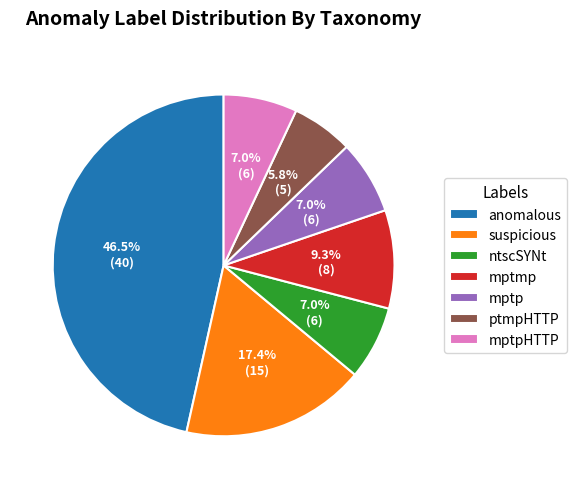

How many segments does this pie chart have?

7